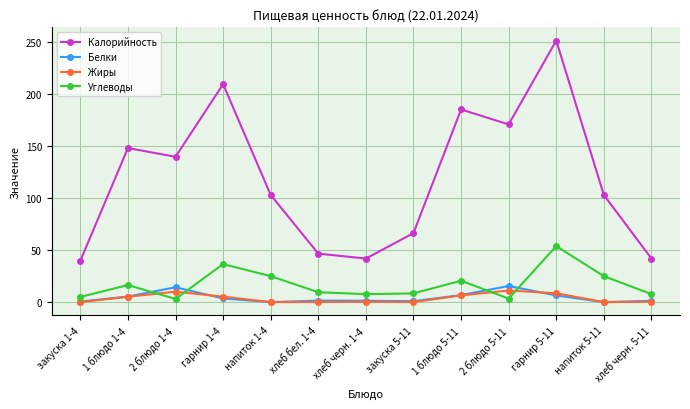

How many lines are shown in the chart?

4